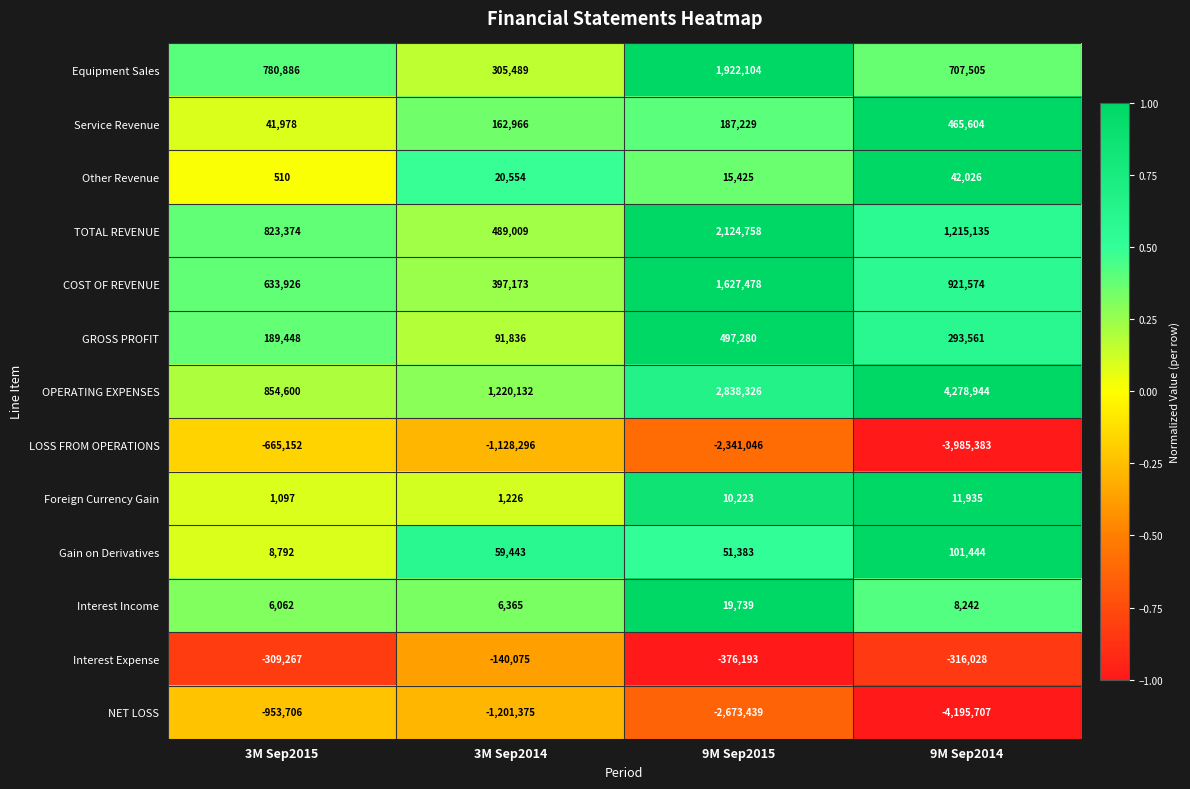

At how many categories does at least one series exceed 0?

4